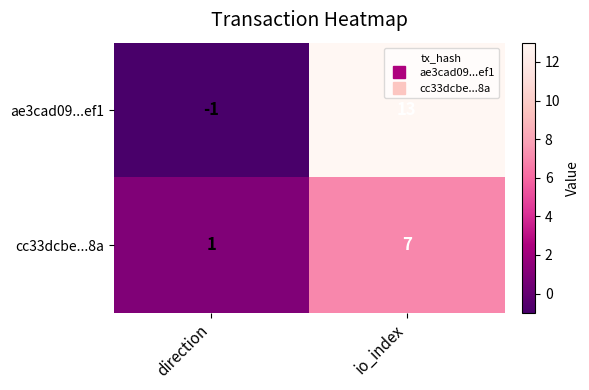

Rank the series by their average value, from lowest to highest.

cc33dcbe...8a, ae3cad09...ef1